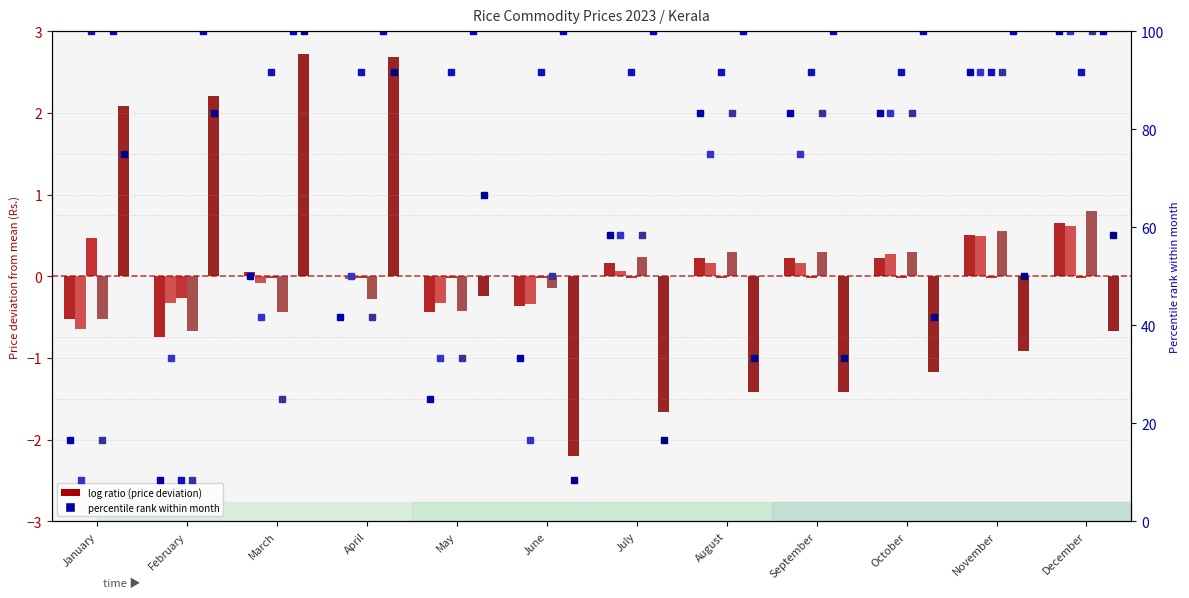

True or false: Rice (white) Andhra Vella has a value of 75.0 at January.

True